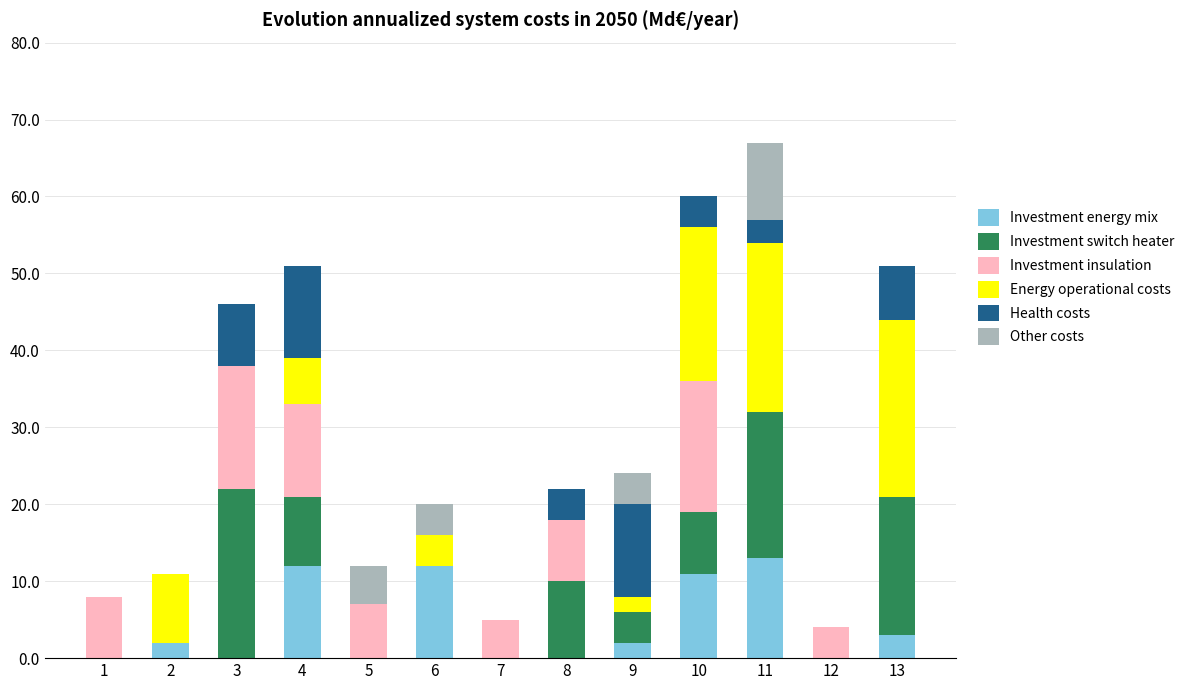

The value of Investment energy mix at 6 is 3. True or false?

False